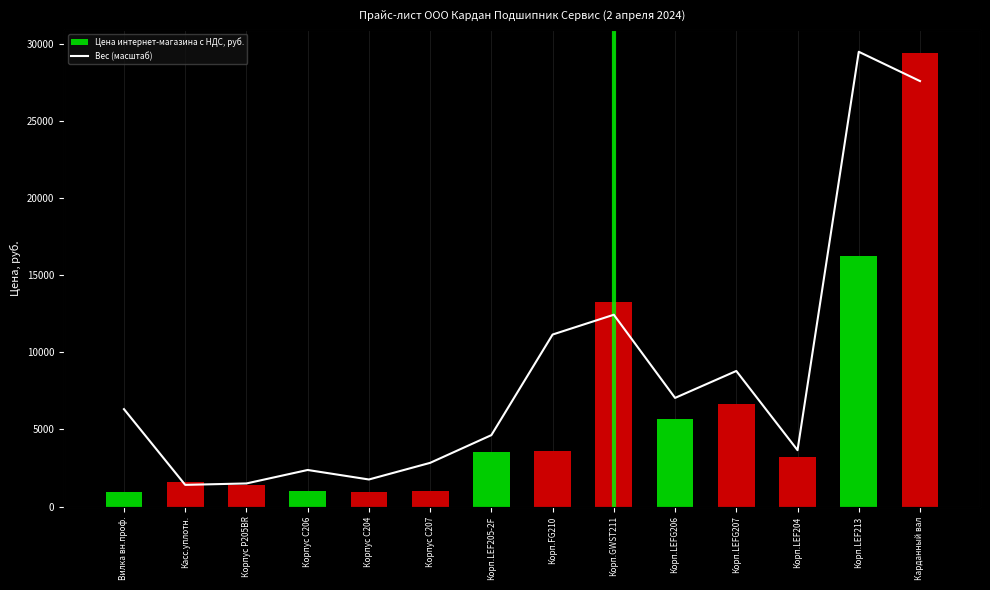

Reading right to left, what are all the values shown in this chart?

Цена интернет-магазина с НДС, руб.: Карданный вал=29448.7	Корп.LEF213=16246.9	Корп.LEF204=3211.0	Корп.LEFG207=6675.0	Корп.LEFG206=5700.4	Корп.GWST211=13287.2	Корп.FG210=3599.0	Корп.LEF205-2F=3564.6	Корпус C207=1032.0	Корпус C204=929.7	Корпус C206=986.9	Корпус P205BR=1365.9	Касс.уплотн.=1578.8	Вилка вн.проф.=943.7
Вес (масштаб): Карданный вал=23368.6	Корп.LEF213=25031.4	Корп.LEF204=2426.7	Корп.LEFG207=6920.7	Корп.LEFG206=5392.8	Корп.GWST211=10111.4	Корп.FG210=8987.9	Корп.LEF205-2F=3280.6	Корпус C207=1707.7	Корпус C204=764.0	Корпус C206=1303.2	Корпус P205BR=539.3	Касс.уплотн.=458.4	Вилка вн.проф.=4754.6